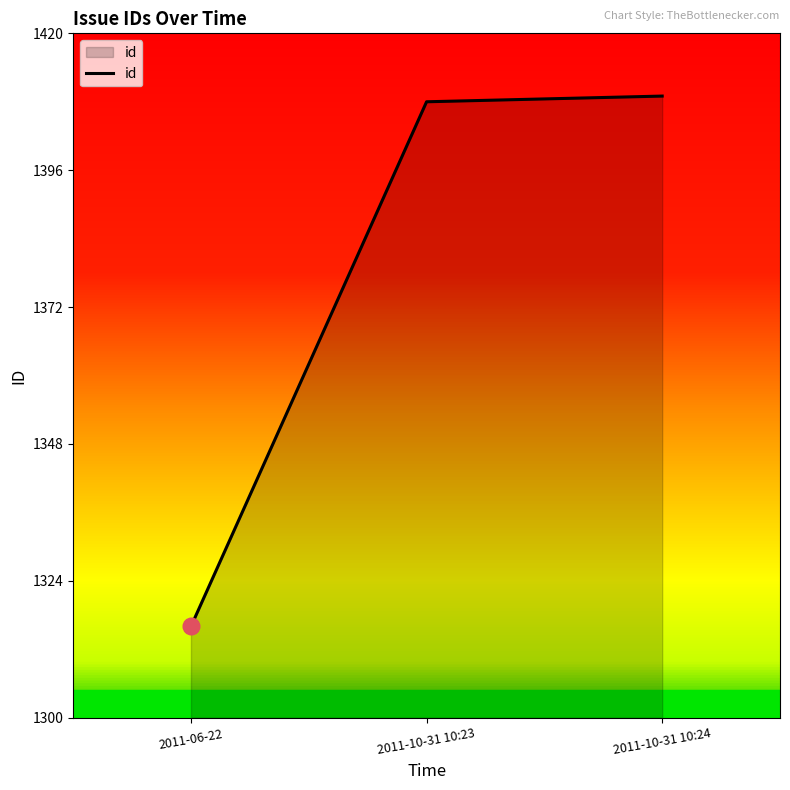

What is the average value?

1378